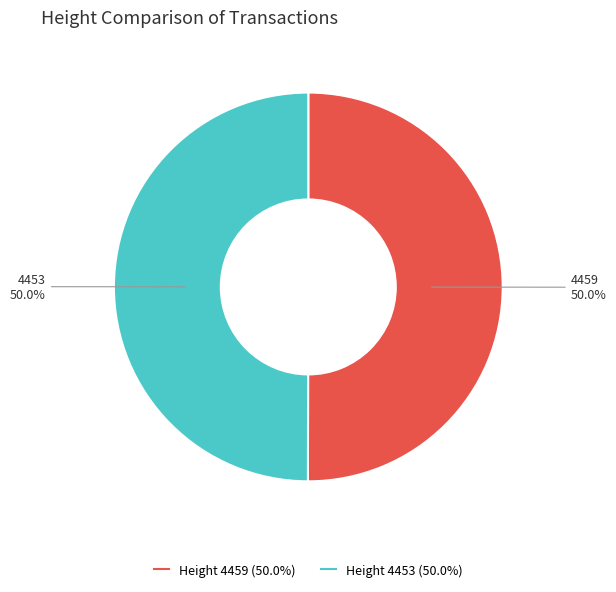

How many slices are in this pie chart?

2